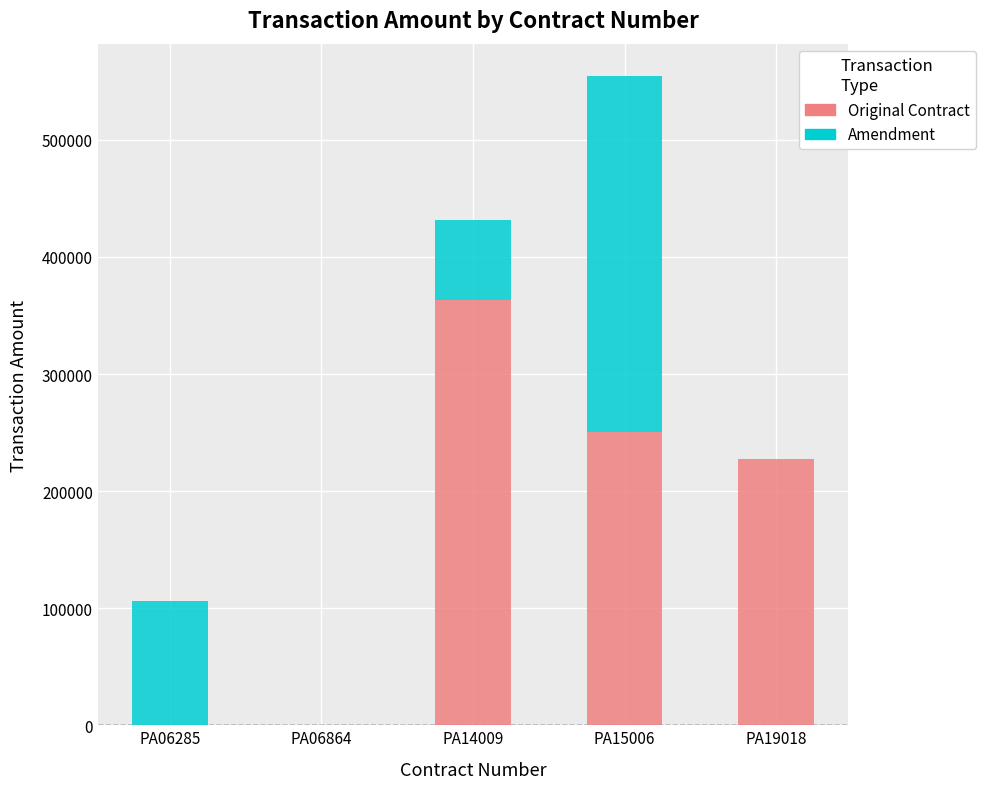

What is the sum of all Original Contract values?

842022.0